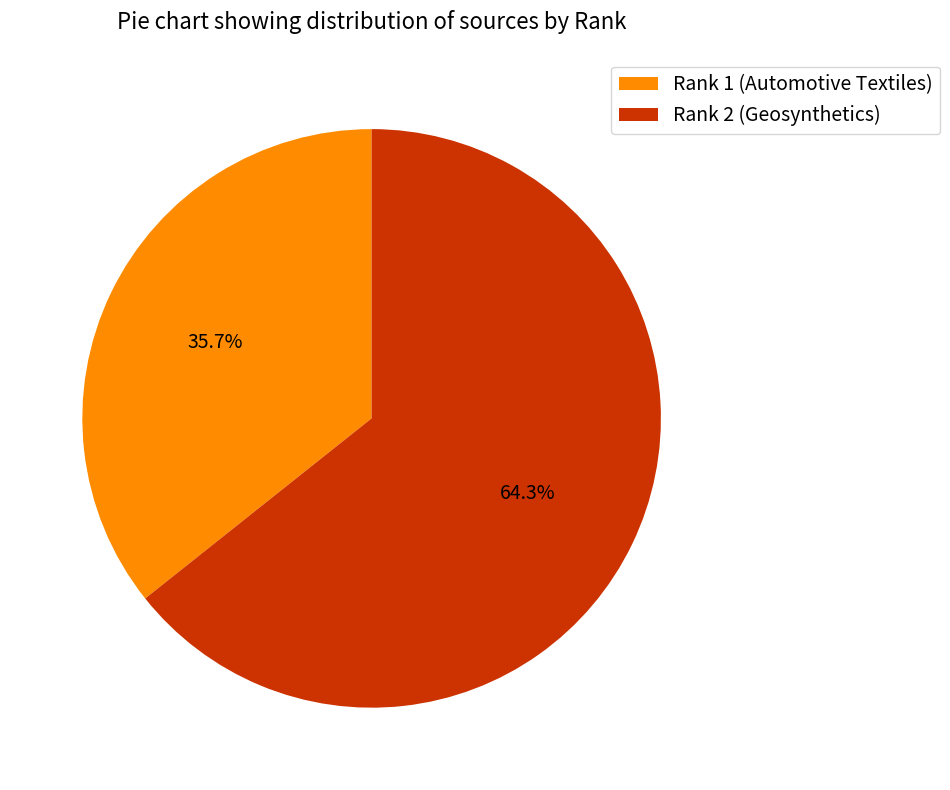

Which slice represents more than half of the pie?

Rank 2 (Geosynthetics)